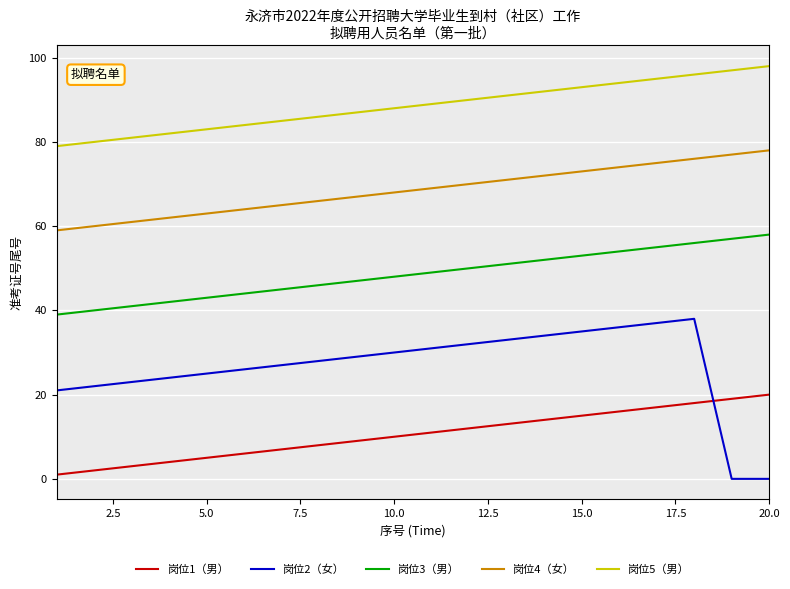

List the series in order of their peak value, lowest first.

岗位1（男）, 岗位2（女）, 岗位3（男）, 岗位4（女）, 岗位5（男）